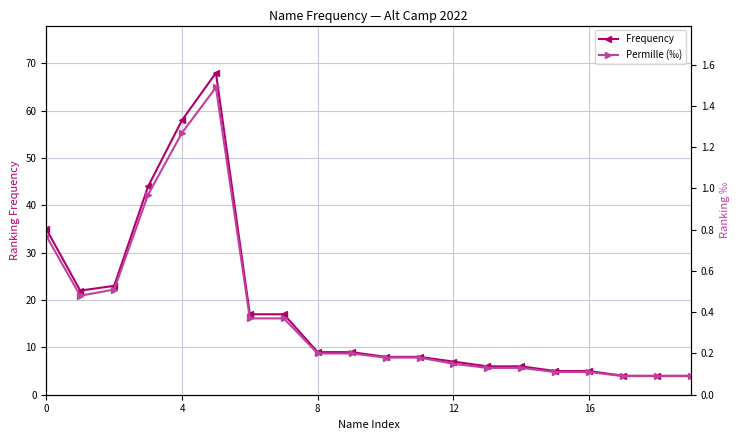

The value of Frequency at 4 is 28. True or false?

False